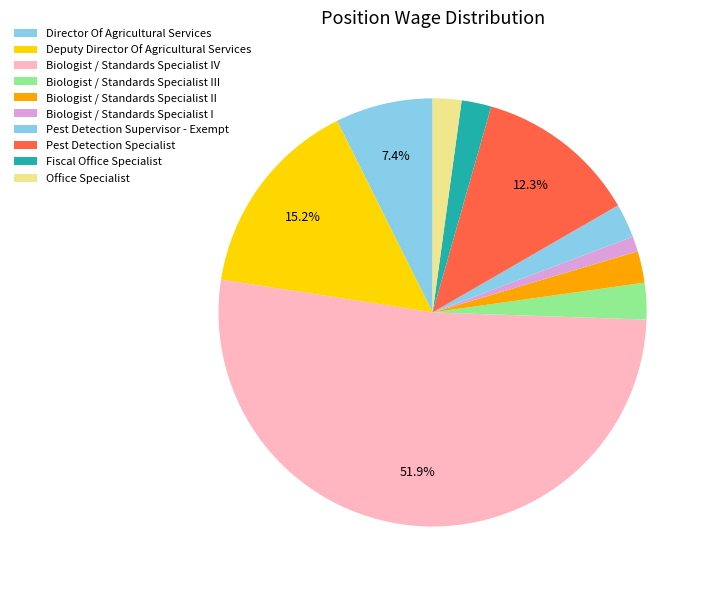

True or false: Biologist / Standards Specialist II accounts for 2% of the total.

True